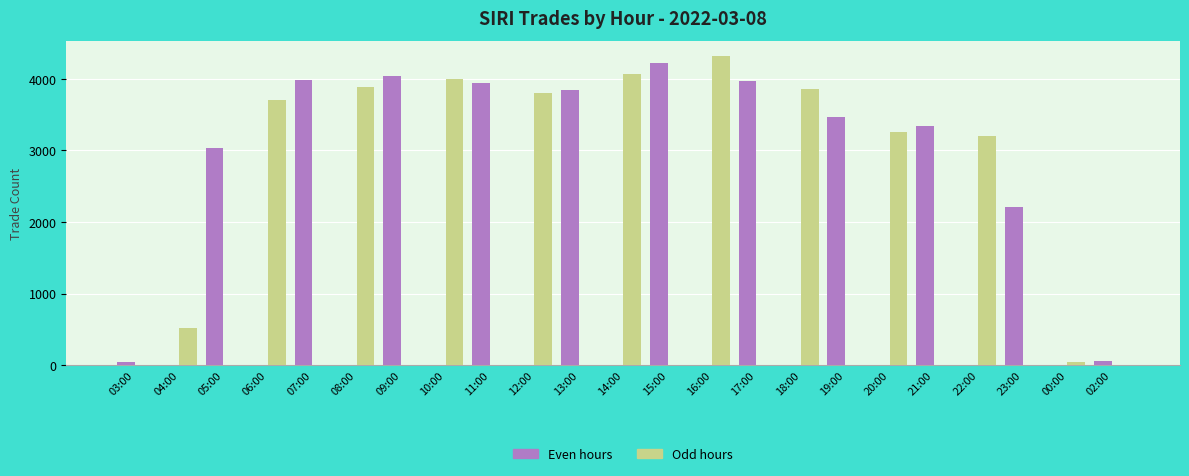

Is it true that Even hours equals -1615 at 10:00?

False